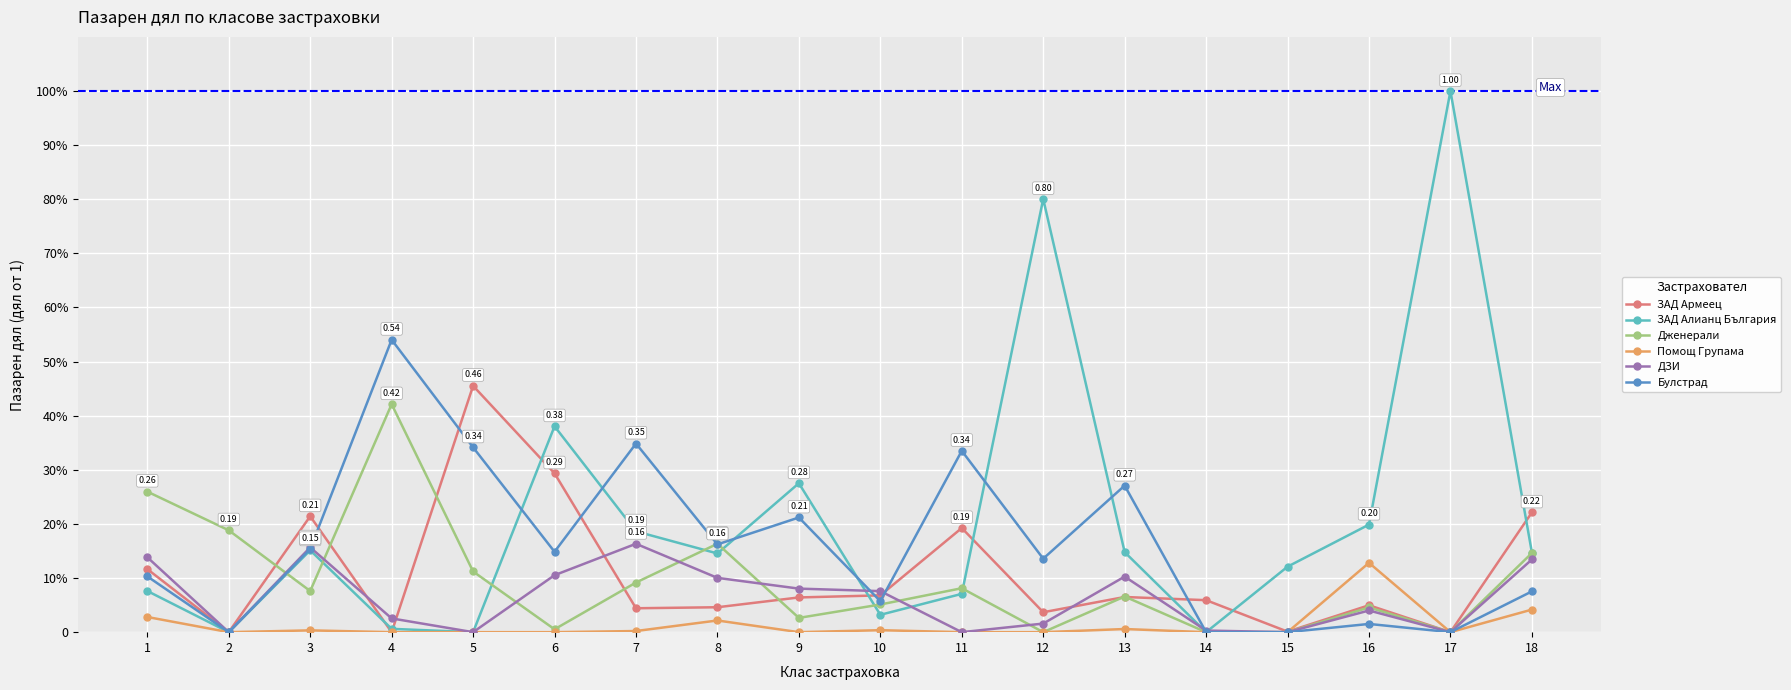

What are all the series names shown in the legend?

ЗАД Армеец, ЗАД Алианц България, Дженерали, Помощ Групама, ДЗИ, Булстрад